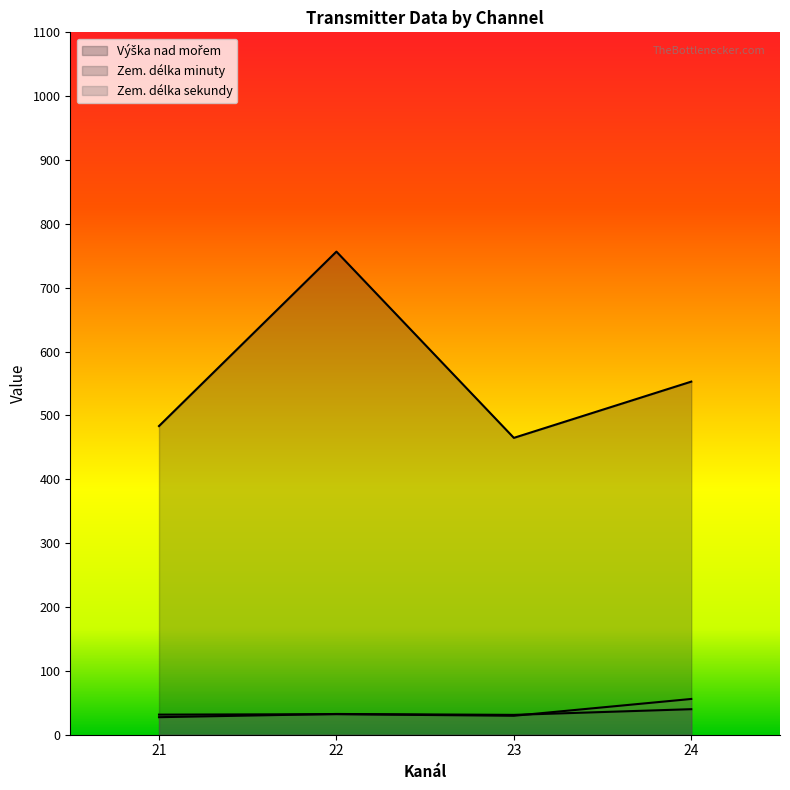

What is the highest value of the Zem. délka minuty series?

58